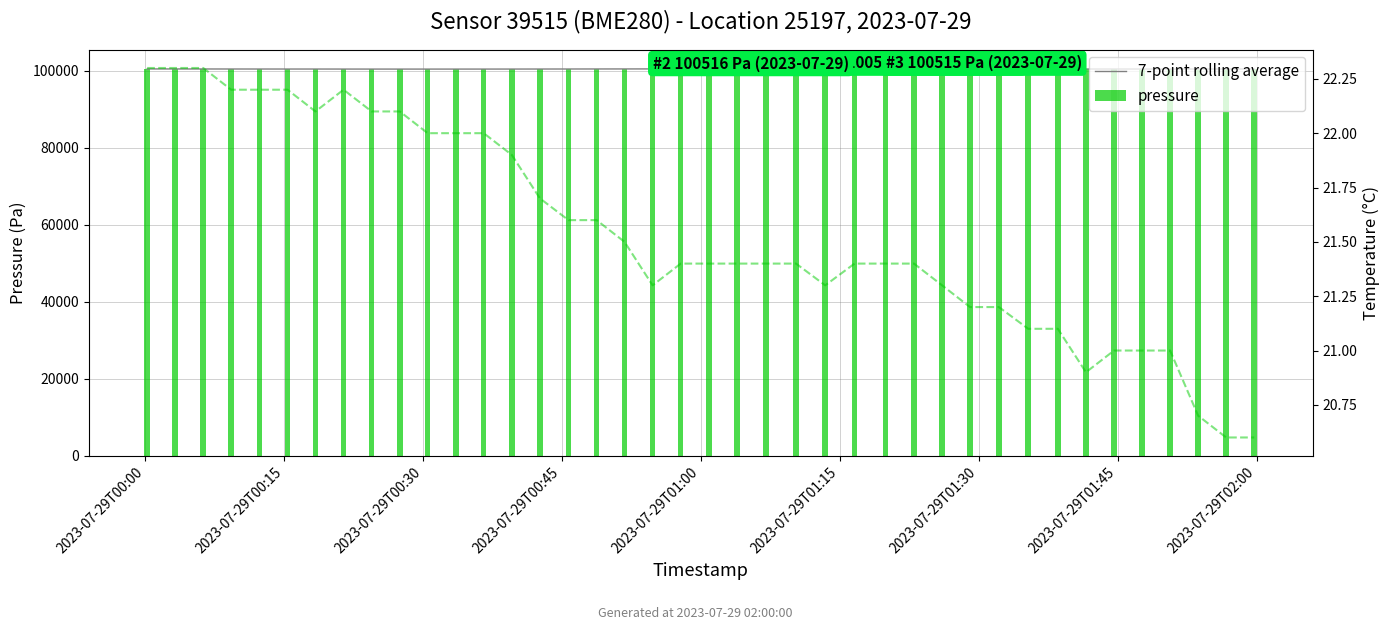

What is the minimum value for pressure?

100452